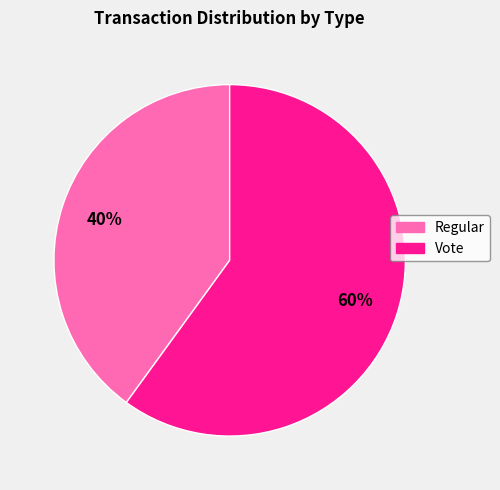

What is the ratio of the value at Vote to the value at Regular?

1.5